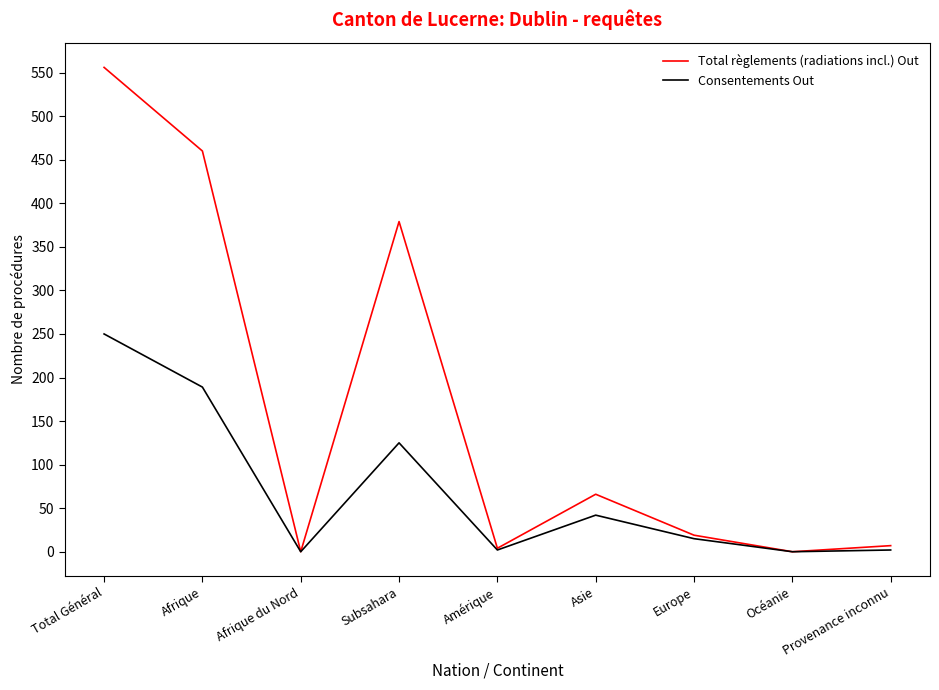

At how many categories does at least one series exceed 44?

4